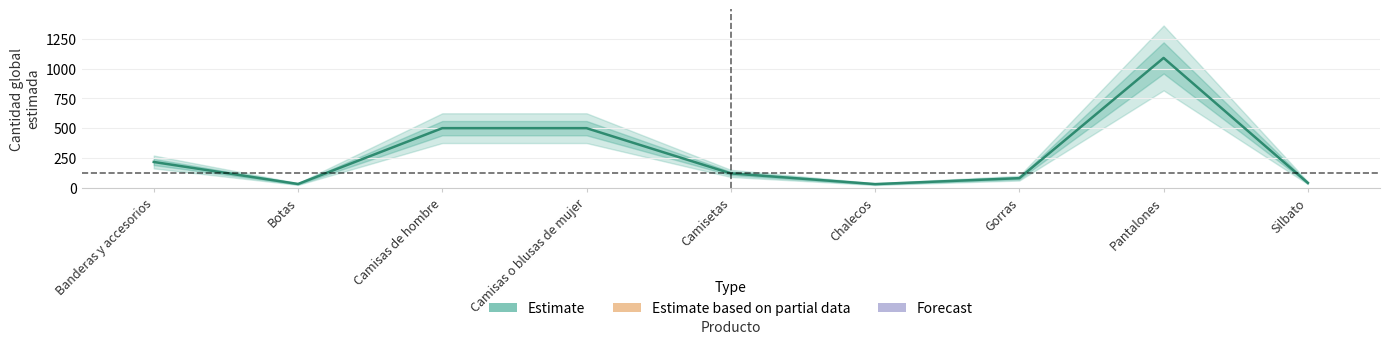

What is the difference between the maximum and second lowest values?

1059